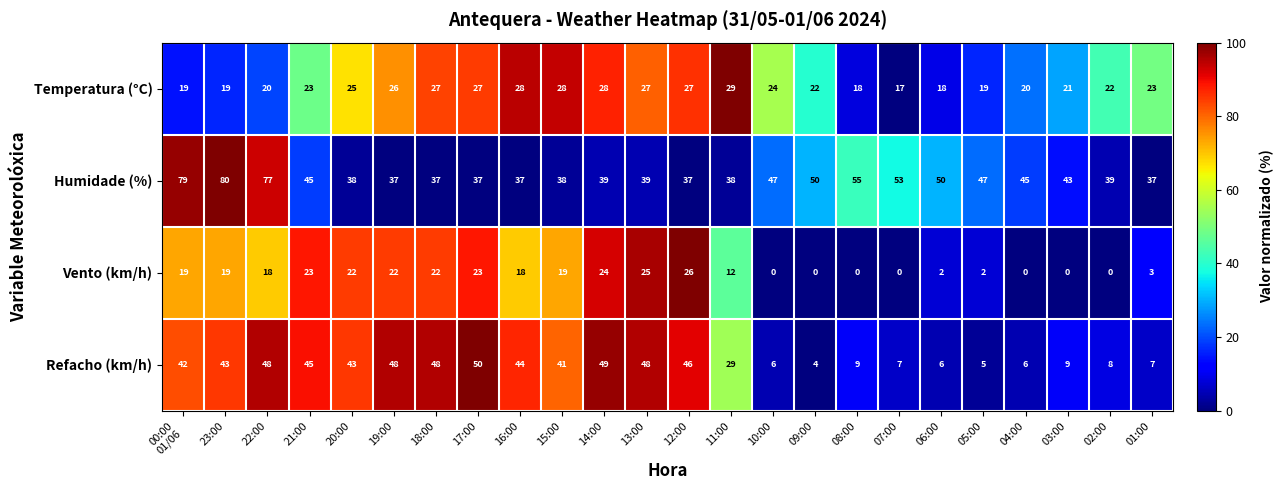

What is the total value across all series at 22:00?

163